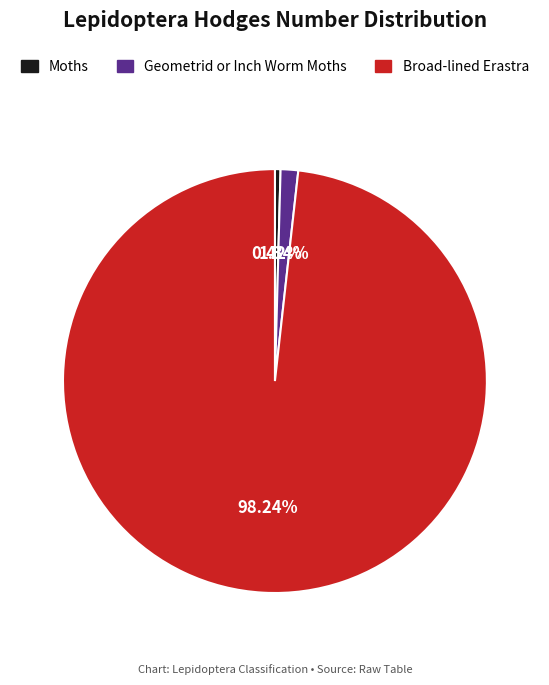

To the nearest percent, what is the difference between the Broad-lined Erastra and Geometrid or Inch Worm Moths slice percentages?

97%